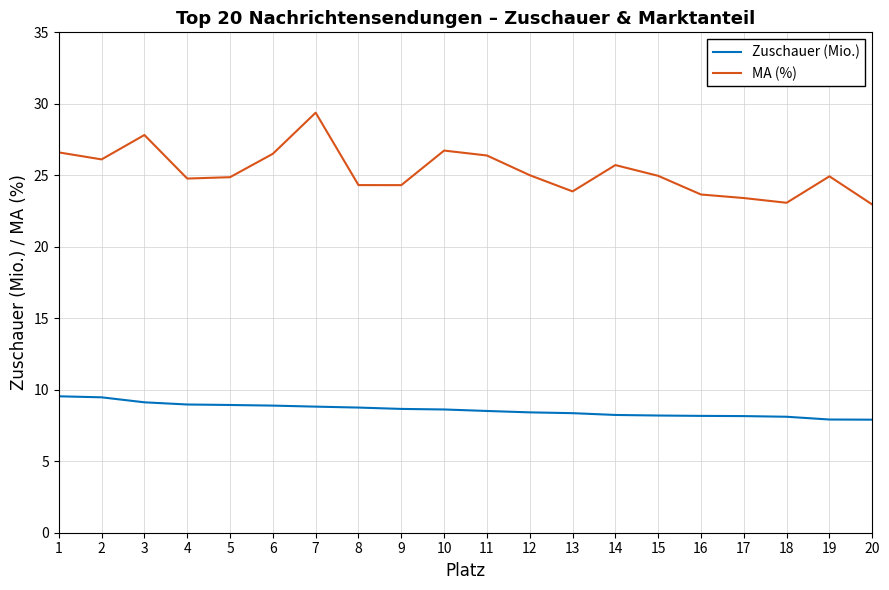

The MA (%) series shows 23.7 at 16. True or false?

True